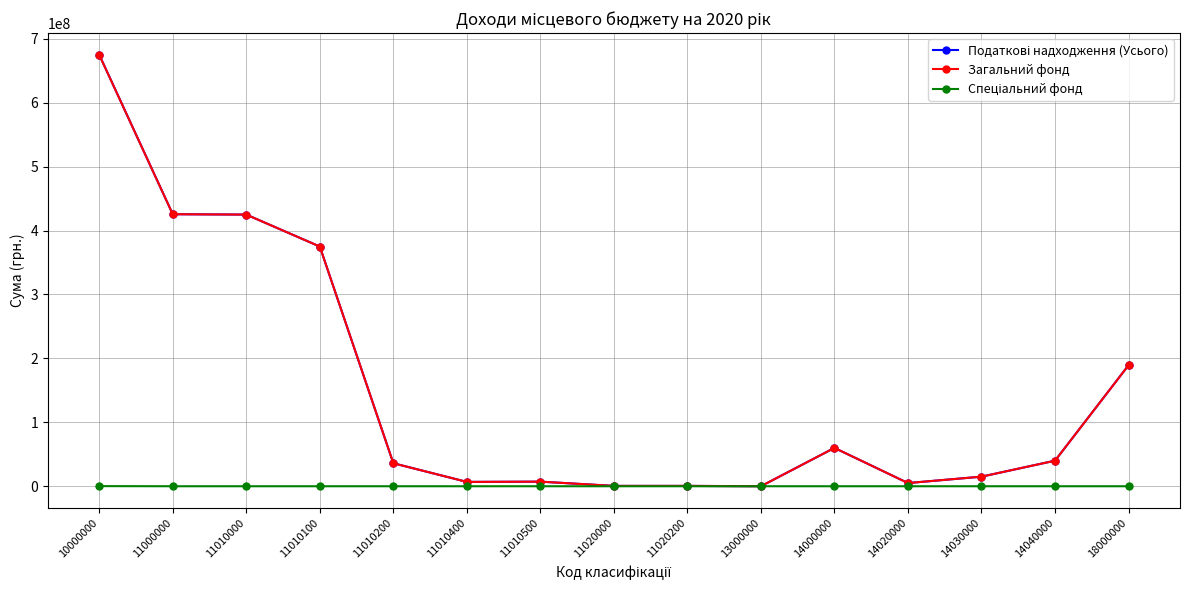

At which category is the sum across all series the highest?

10000000